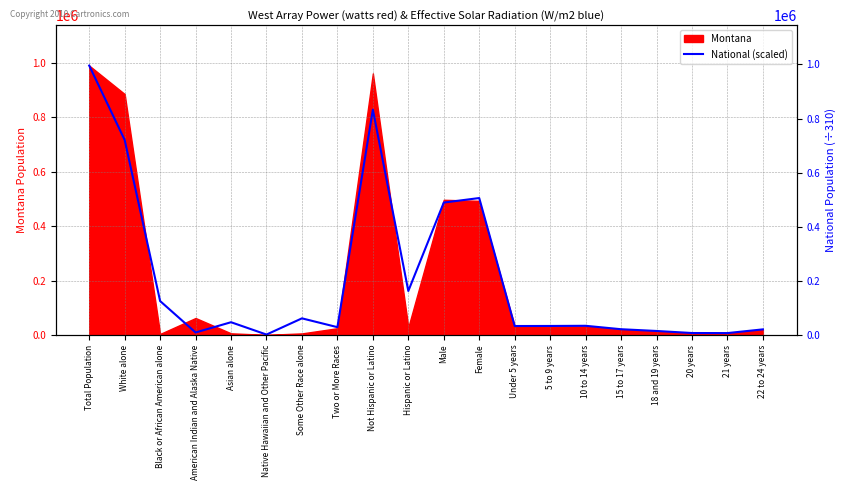

At which category does the chart reach its minimum across all series?

Native Hawaiian and Other Pacific